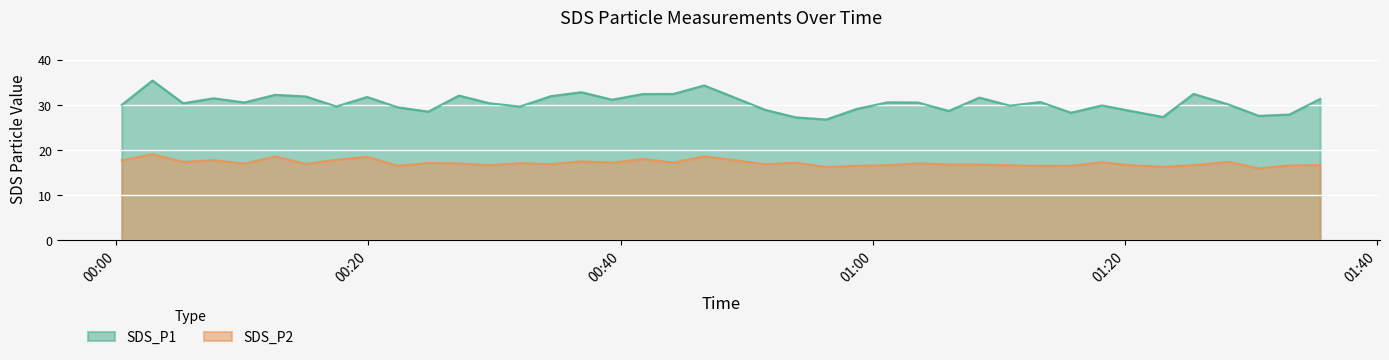

True or false: SDS_P1 and SDS_P2 intersect in this chart.

False